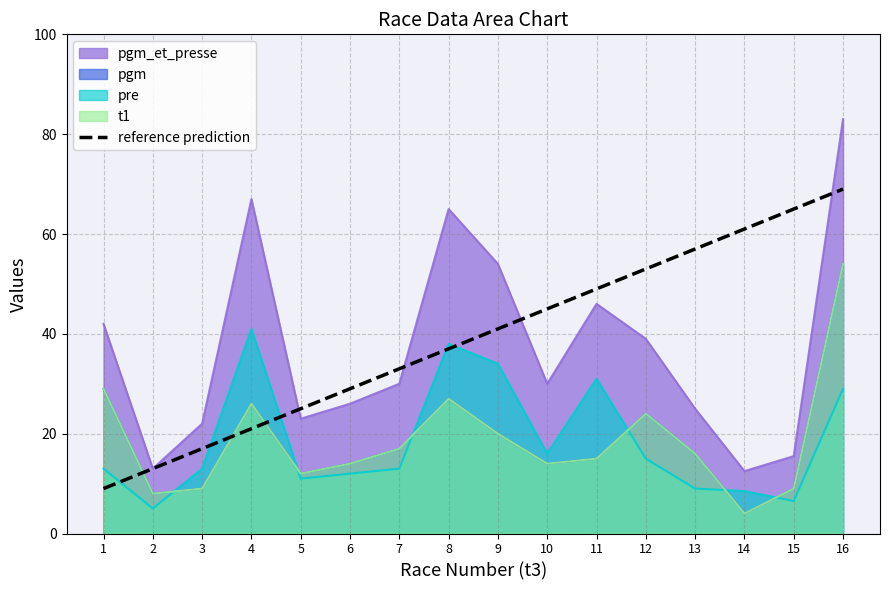

True or false: the data has more than 2 interior local peaks.

False